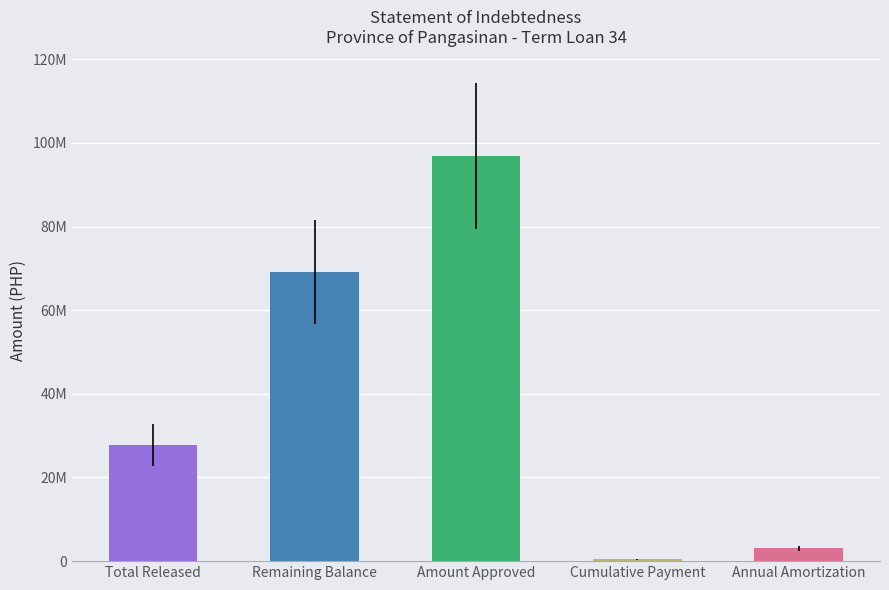

What is the difference between the values at Total Released and Amount Approved?

69030836.7